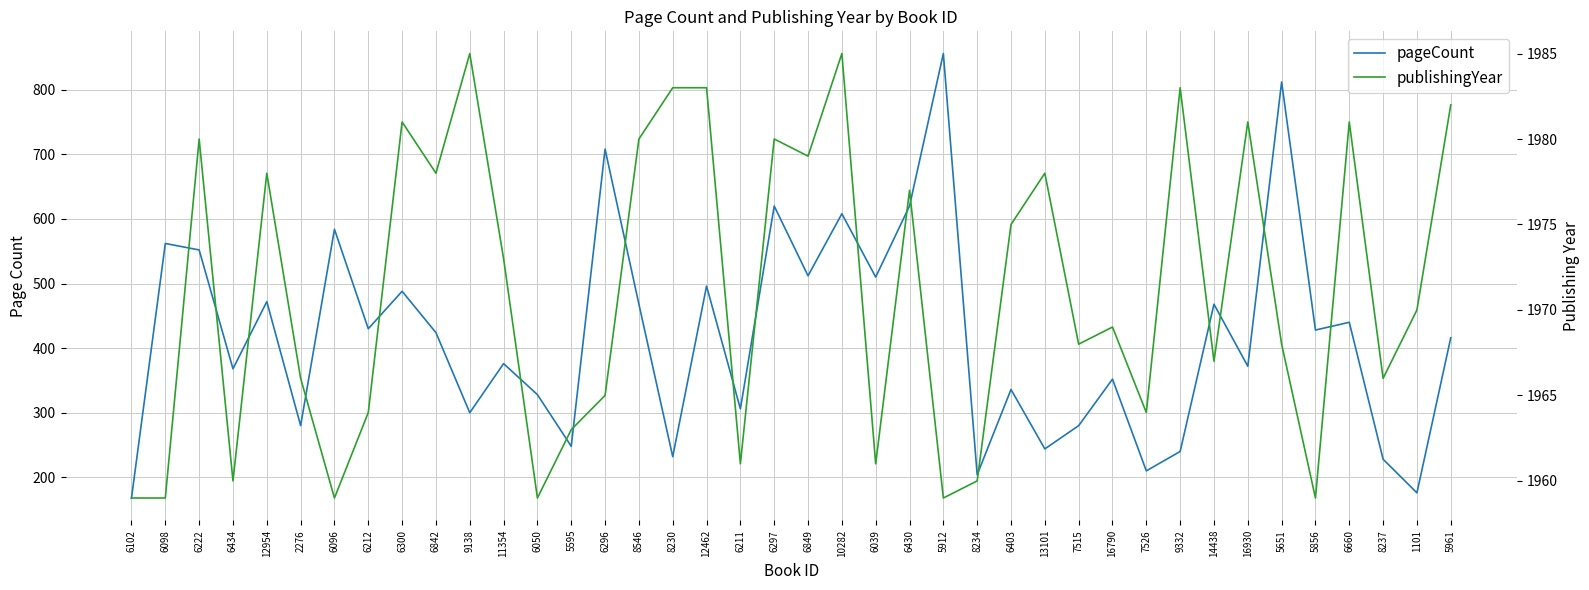

What are all the series names shown in the legend?

pageCount, publishingYear